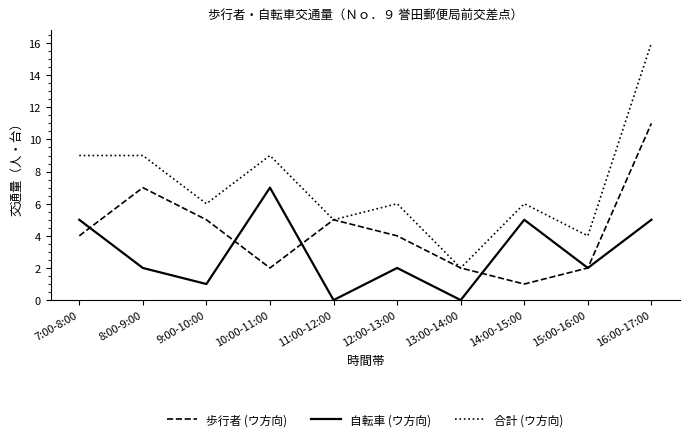

Rank the series by their average value, from highest to lowest.

合計 (ウ方向), 歩行者 (ウ方向), 自転車 (ウ方向)